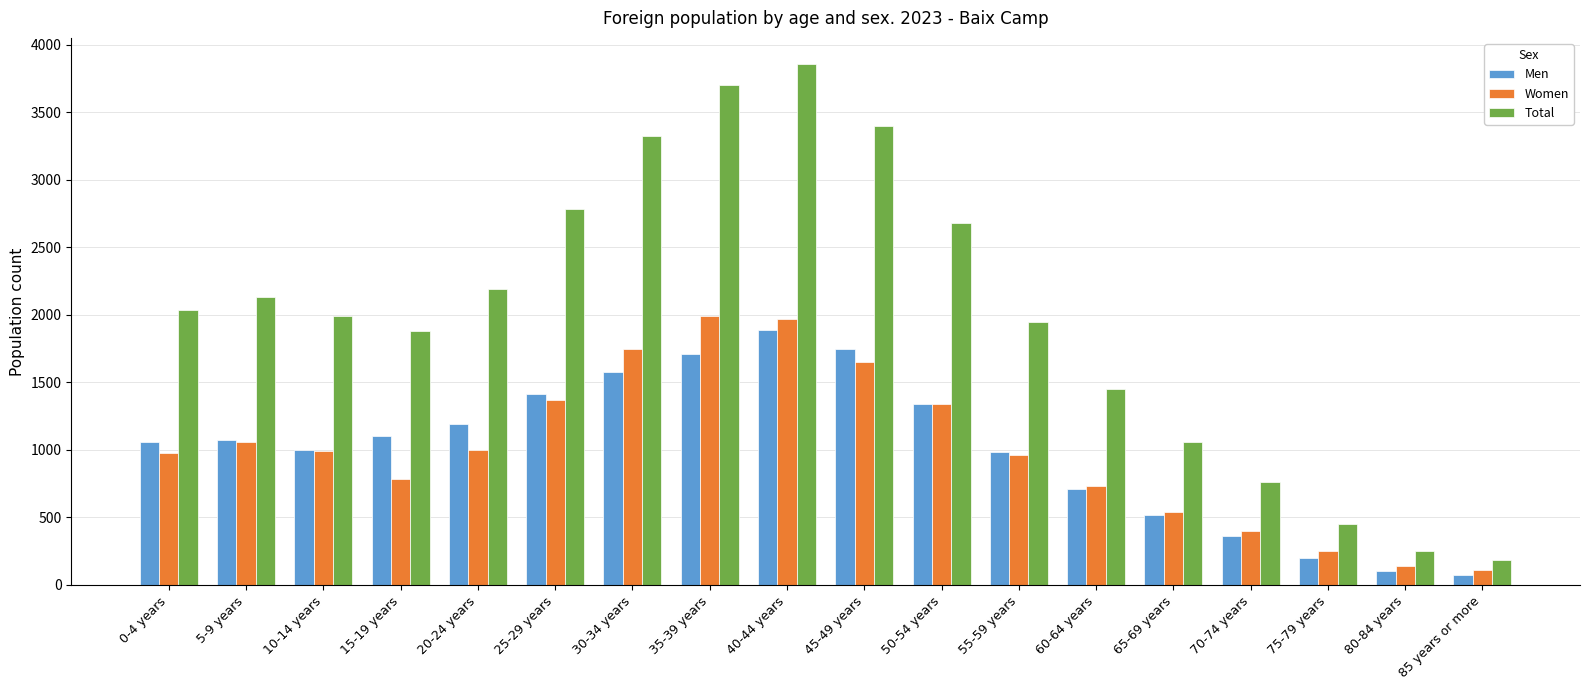

True or false: Women has a value of 734 at 60-64 years.

True